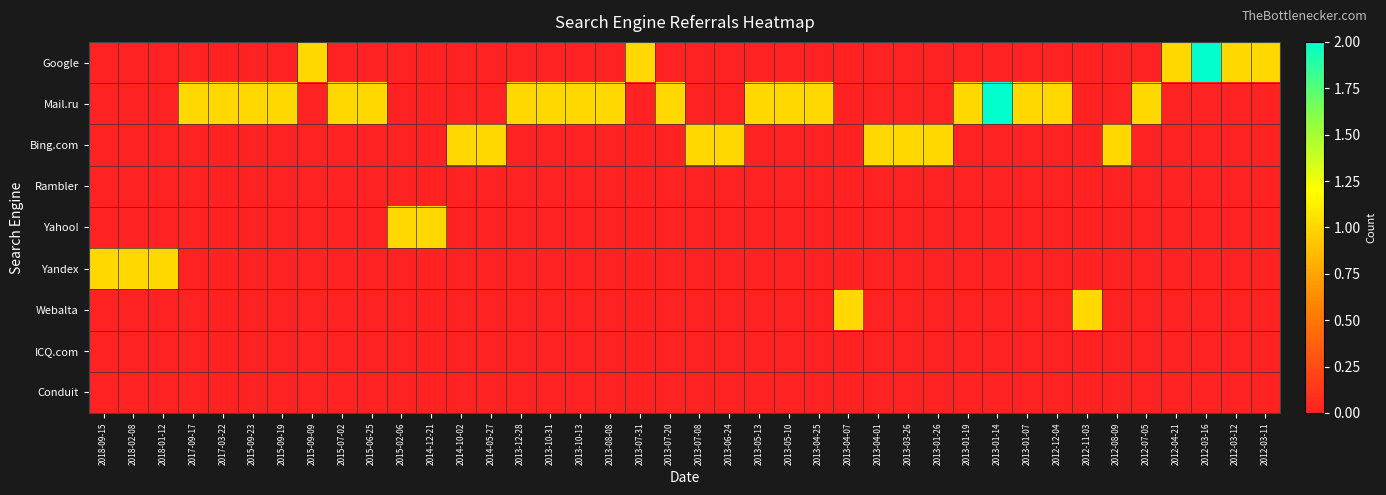

How many categories are shown in the chart?

40